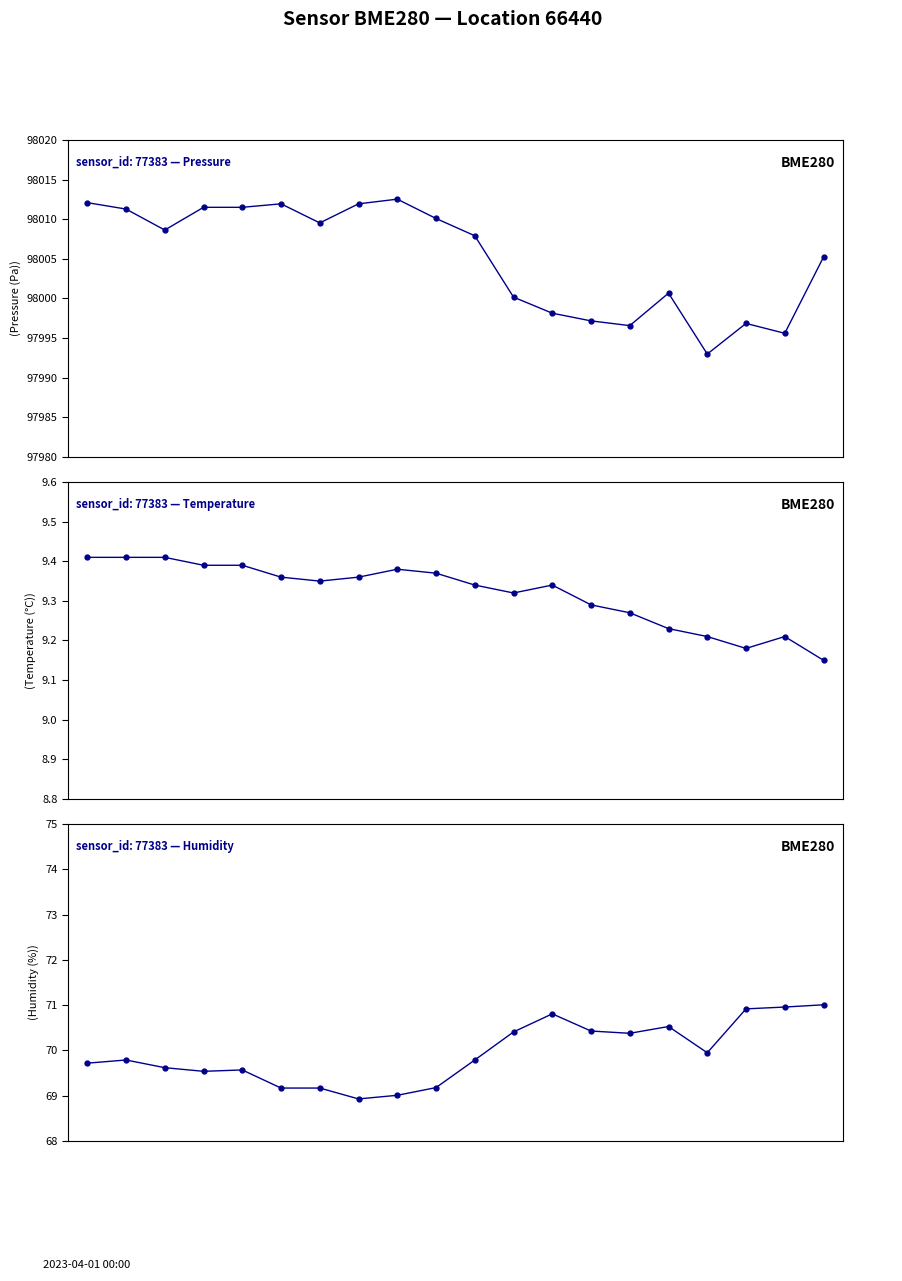

What is the sum of the Humidity values at 18 and 6?

140.1